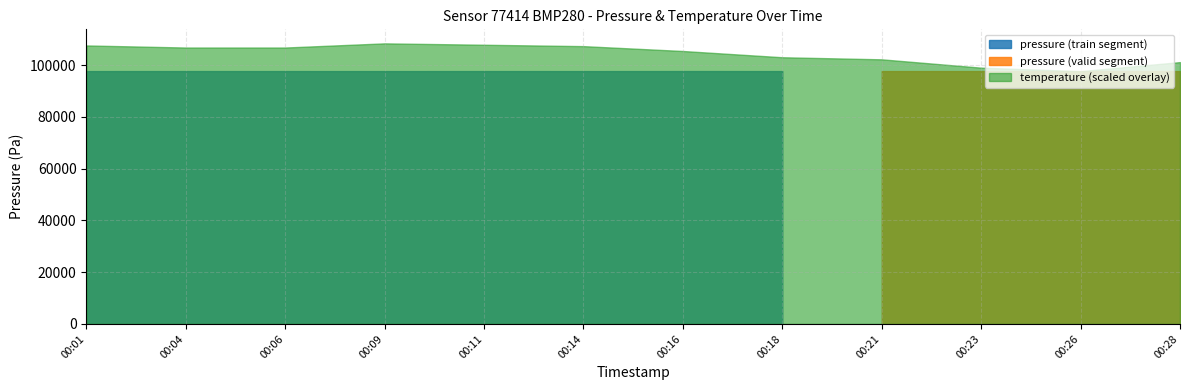

Reading left to right, extract all data points from this chart.

pressure: 97733.2	97744.6	97738.5	97732.4	97742.7	97733.6	97746.9	97739.4	97736.8	97739.9	97725.1	97734.2
temperature: 4.0	4.0	4.0	4.0	4.0	4.0	3.9	3.8	3.8	3.7	3.6	3.8